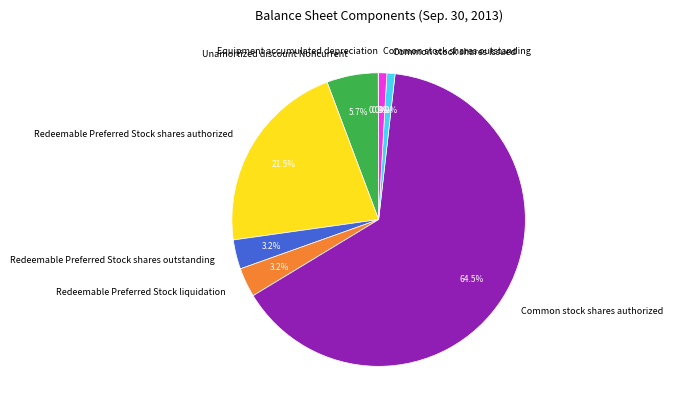

What is the ratio of the value at Common stock shares authorized to the value at Common stock shares outstanding?

71.9